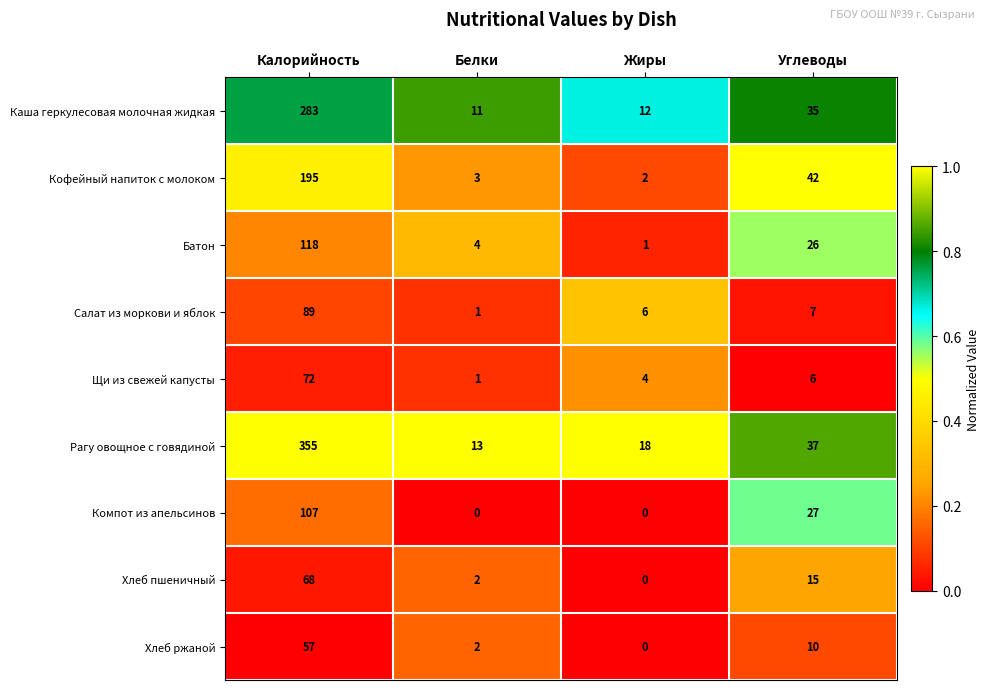

At which category does the chart reach its peak across all series?

Калорийность